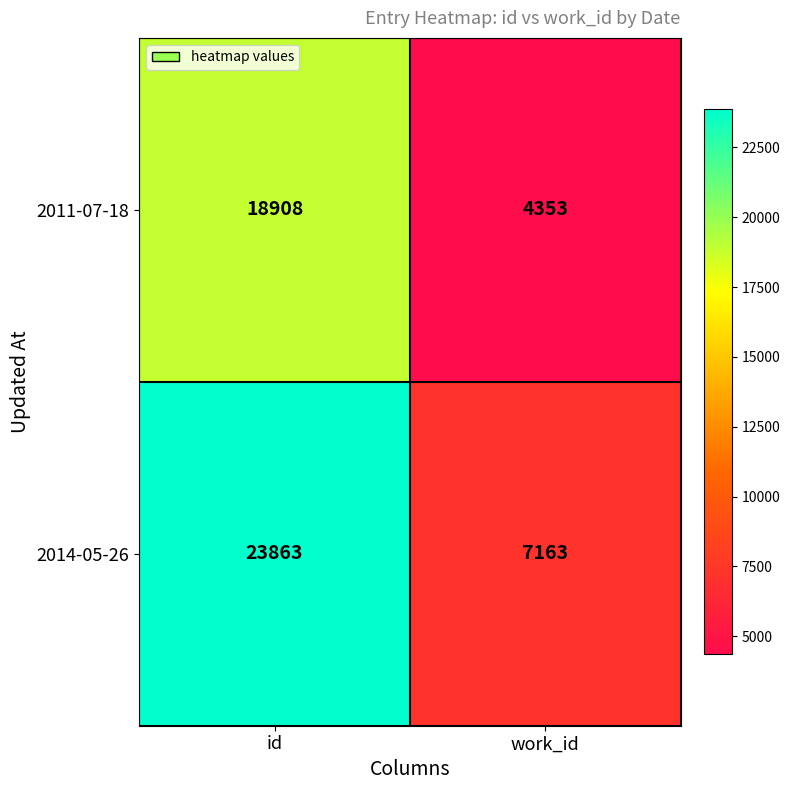

Reading left to right, list all the values displayed in this chart.

2011-07-18: id=18908	work_id=4353
2014-05-26: id=23863	work_id=7163